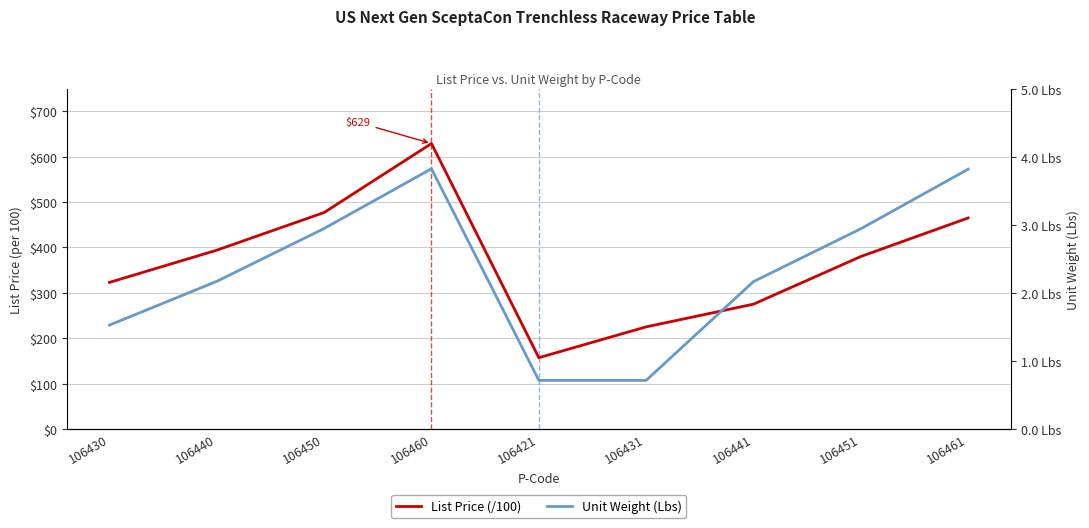

At how many categories does at least one series exceed 471?

2